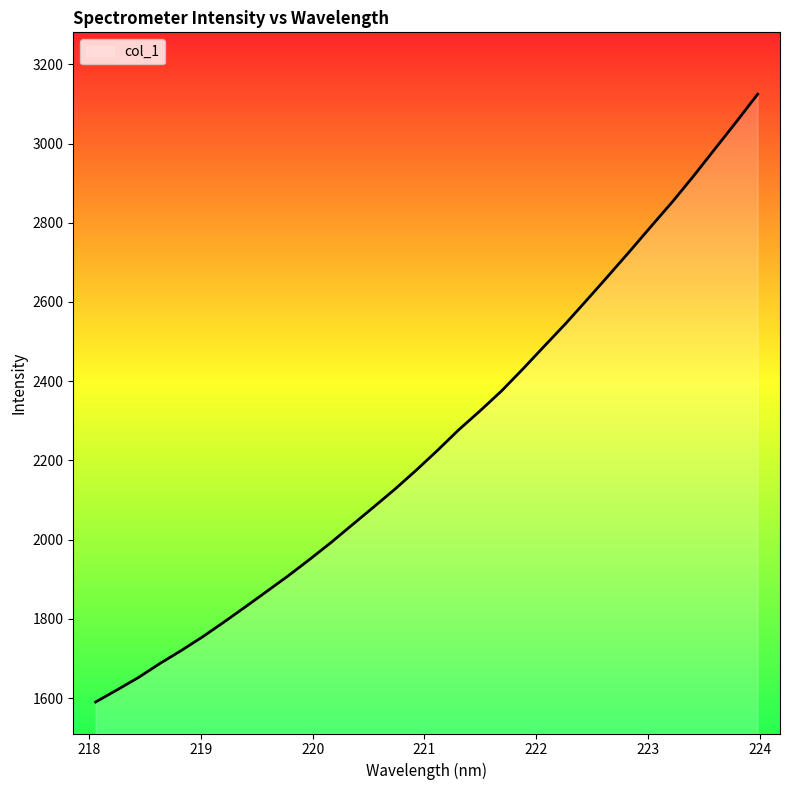

How many lines are shown in the chart?

1